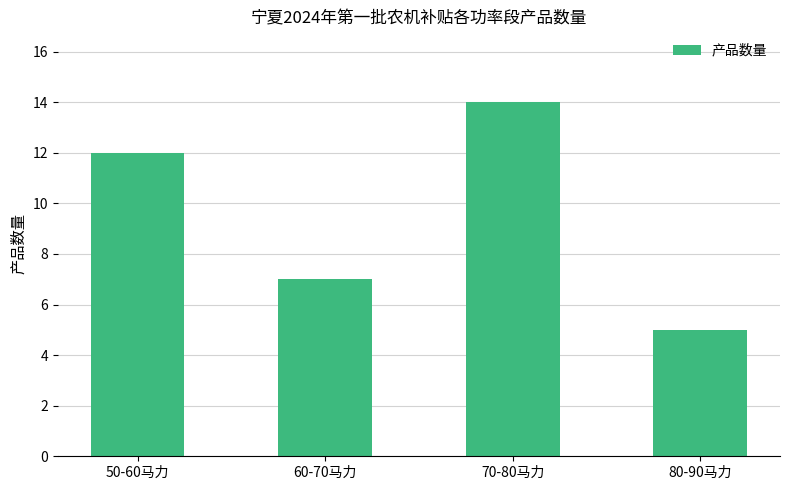

What is the sum of the values at 60-70马力 and 70-80马力?

21